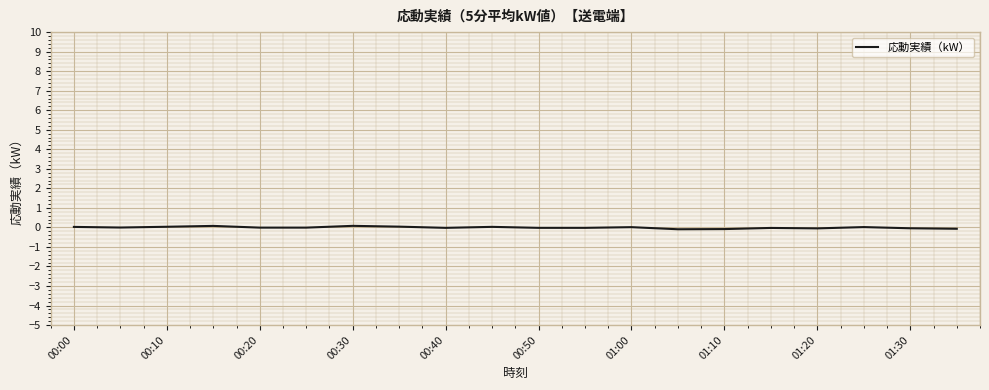

Does the chart display data point markers on the line(s)?

No